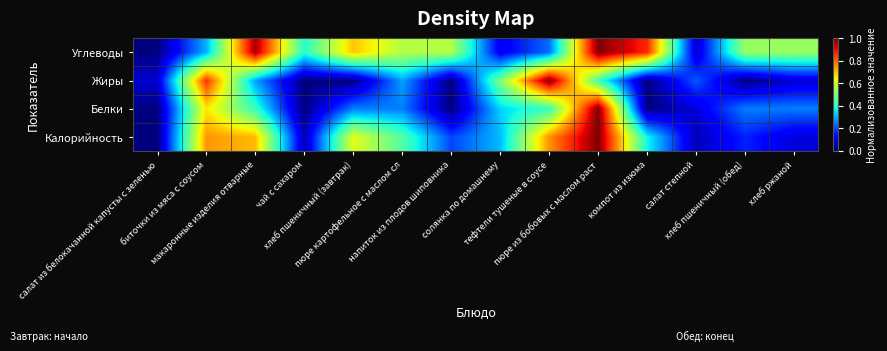

Reading left to right, extract all data points from this chart.

Калорийность: салат из белокачанной капусты с зеленью=0.0	биточки из мяса с соусом=0.7	макаронные изделия отварные=0.7	чай с сахаром=0.0	хлеб пшеничный (завтрак)=0.6	пюре картофельное с маслом сл=0.5	напиток из плодов шиповника=0.2	солянка по домашнему=0.3	тефтели тушеные в соусе=0.8	пюре из бобовых с маслом раст=1.0	компот из изюма=0.4	салат степной=0.0	хлеб пшеничный (обед)=0.2	хлеб ржаной=0.1
Белки: салат из белокачанной капусты с зеленью=0.0	биточки из мяса с соусом=0.7	макаронные изделия отварные=0.4	чай с сахаром=0.0	хлеб пшеничный (завтрак)=0.2	пюре картофельное с маслом сл=0.2	напиток из плодов шиповника=0.0	солянка по домашнему=0.3	тефтели тушеные в соусе=0.4	пюре из бобовых с маслом раст=1.0	компот из изюма=0.0	салат степной=0.1	хлеб пшеничный (обед)=0.2	хлеб ржаной=0.2
Жиры: салат из белокачанной капусты с зеленью=0.1	биточки из мяса с соусом=0.9	макаронные изделия отварные=0.3	чай с сахаром=0.0	хлеб пшеничный (завтрак)=0.0	пюре картофельное с маслом сл=0.3	напиток из плодов шиповника=0.0	солянка по домашнему=0.5	тефтели тушеные в соусе=1.0	пюре из бобовых с маслом раст=0.4	компот из изюма=0.0	салат степной=0.2	хлеб пшеничный (обед)=0.0	хлеб ржаной=0.1
Углеводы: салат из белокачанной капусты с зеленью=0.0	биточки из мяса с соусом=0.3	макаронные изделия отварные=1.0	чай с сахаром=0.4	хлеб пшеничный (завтрак)=0.7	пюре картофельное с маслом сл=0.6	напиток из плодов шиповника=0.6	солянка по домашнему=0.1	тефтели тушеные в соусе=0.2	пюре из бобовых с маслом раст=1.0	компот из изюма=0.9	салат степной=0.1	хлеб пшеничный (обед)=0.5	хлеб ржаной=0.5